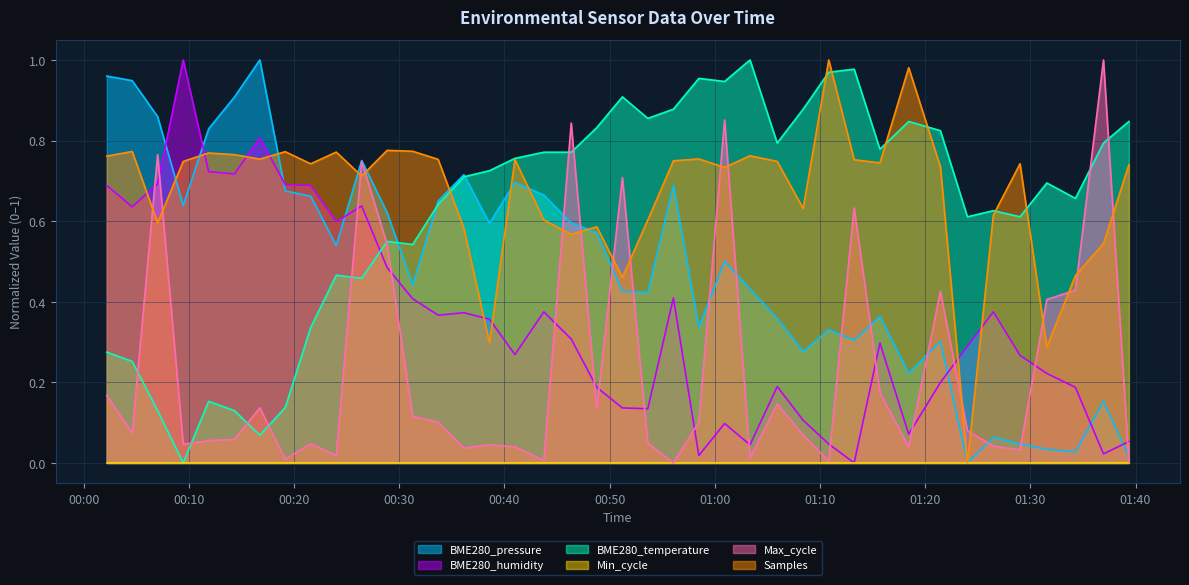

Which series changed the most between 2022/06/15 00:09:28 and 2022/06/15 01:10:50?

BME280_temperature